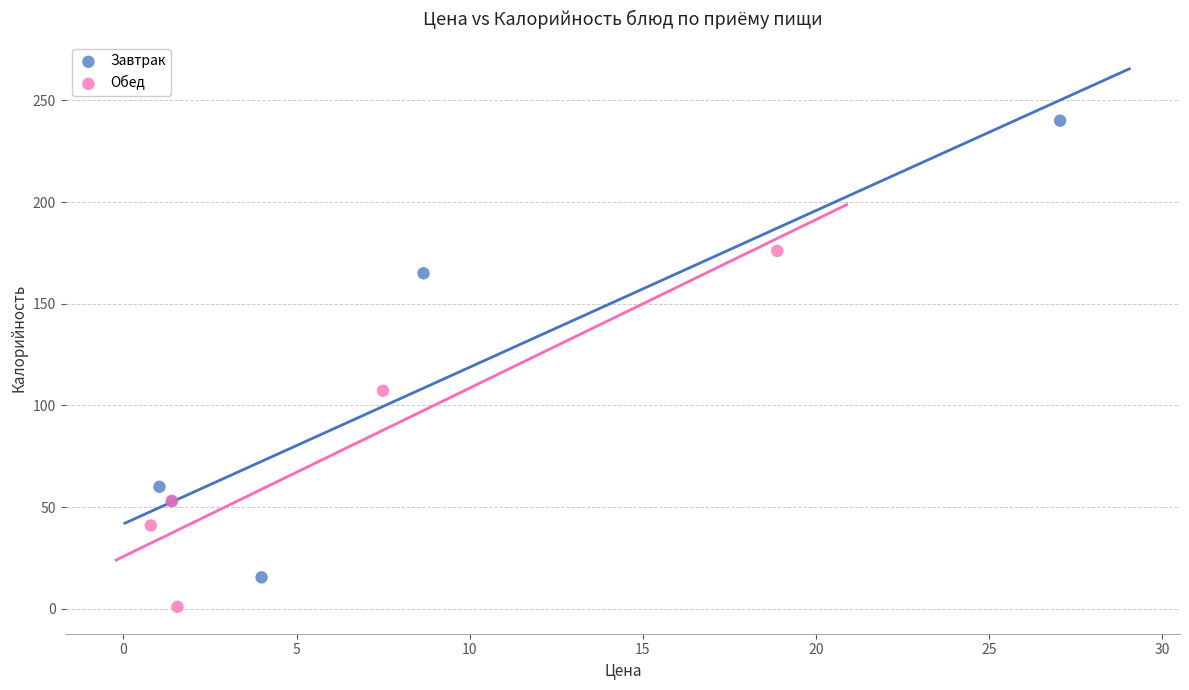

Which series has the largest Y range (max minus min)?

Завтрак